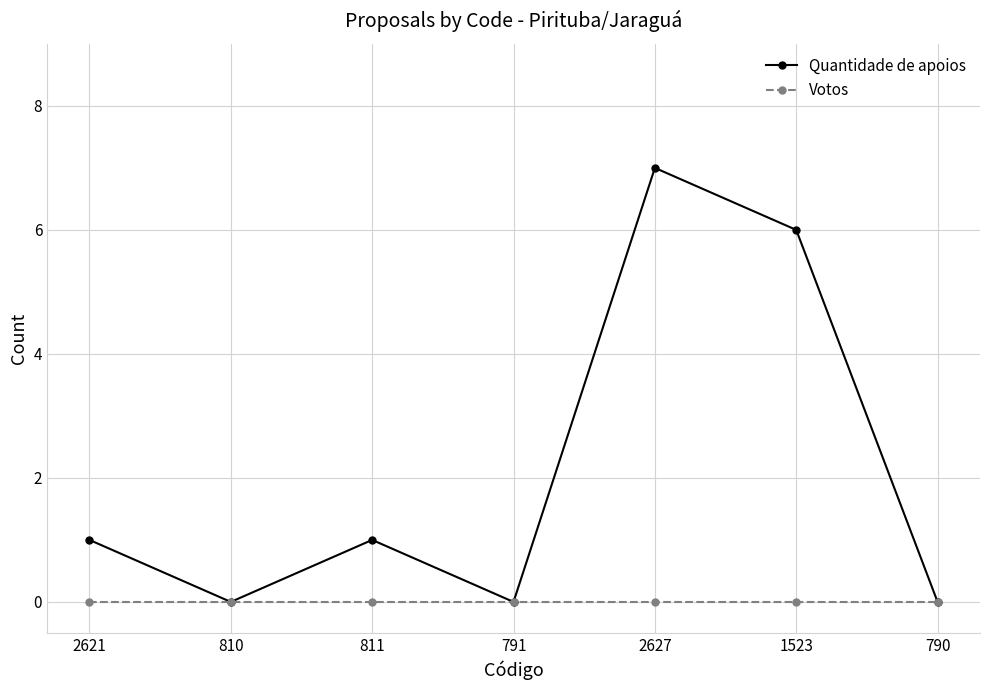

Is the value of Quantidade de apoios at 811 greater than the value of Votos at 811?

Yes